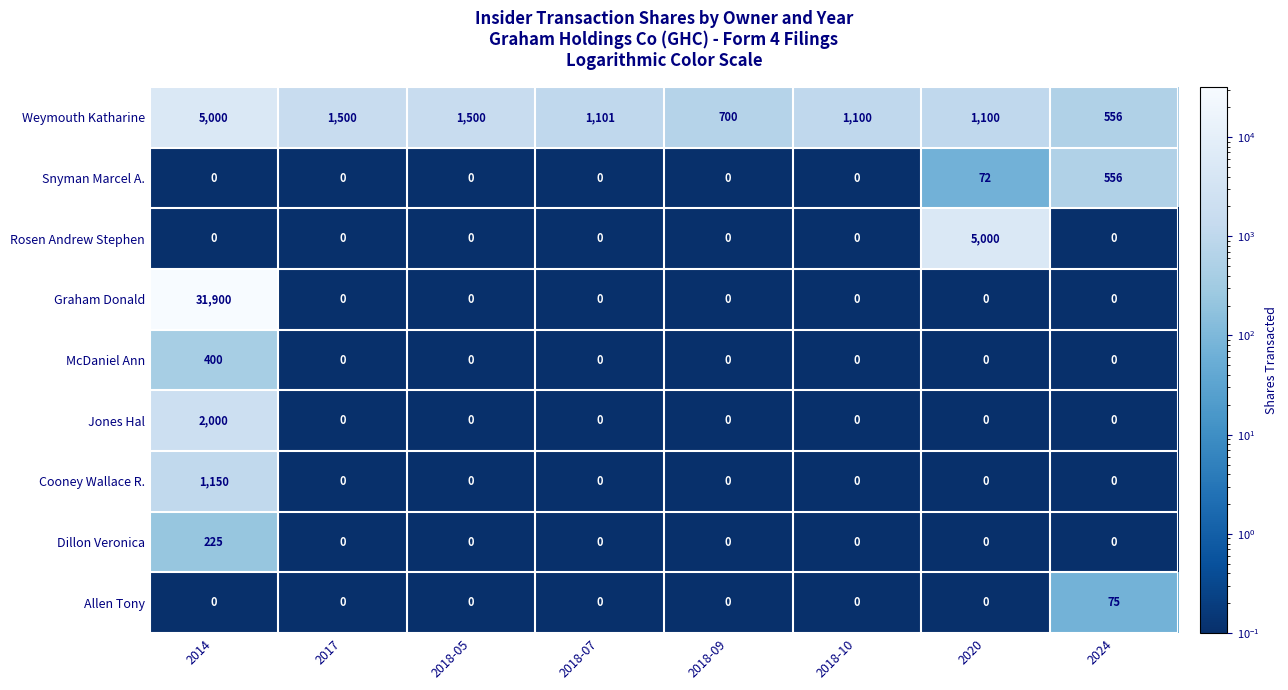

What is the maximum value for Allen Tony?

75